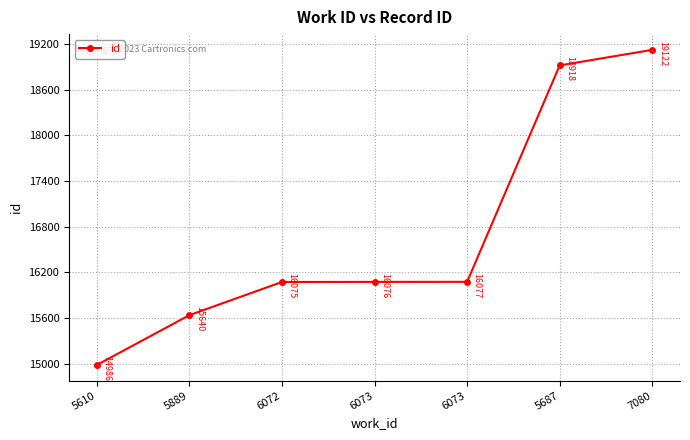

At which label does the data first exceed 16076?

6073